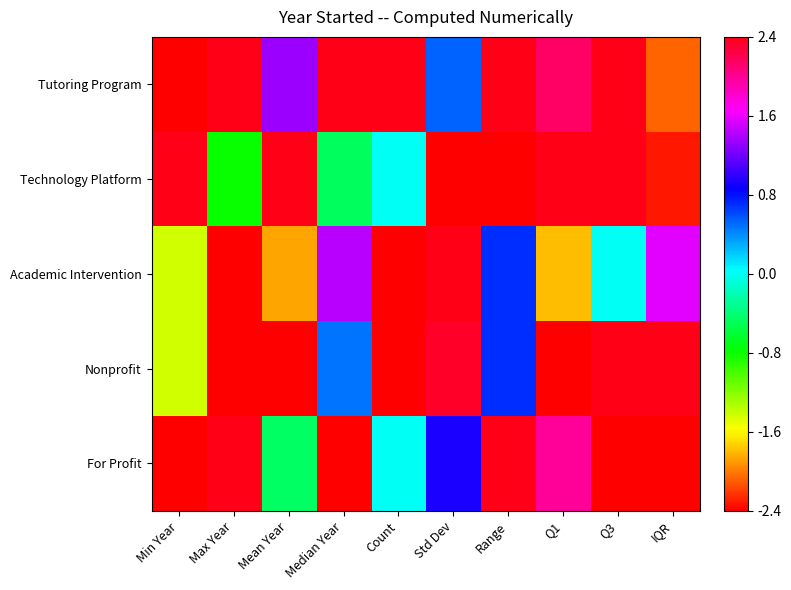

At how many categories does at least one series exceed 0?

10